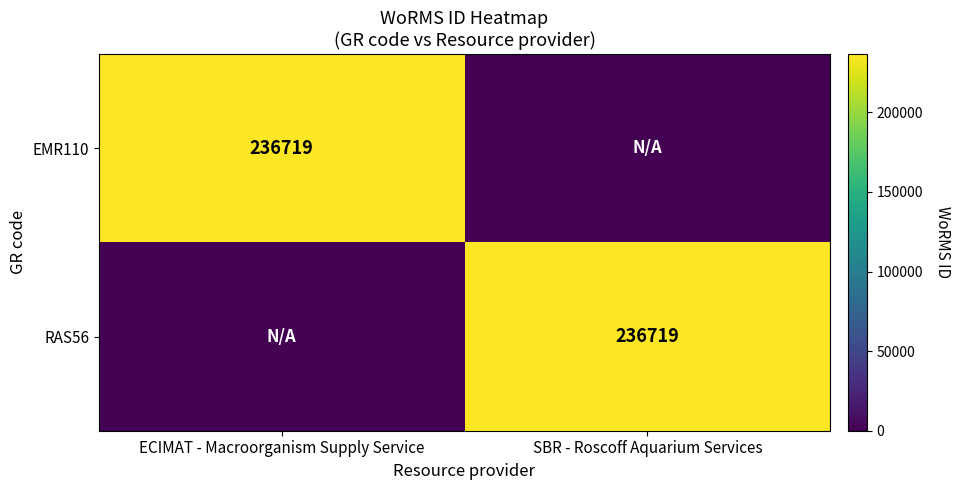

Is it true that EMR110 equals 236719 at ECIMAT - Macroorganism Supply Service?

True